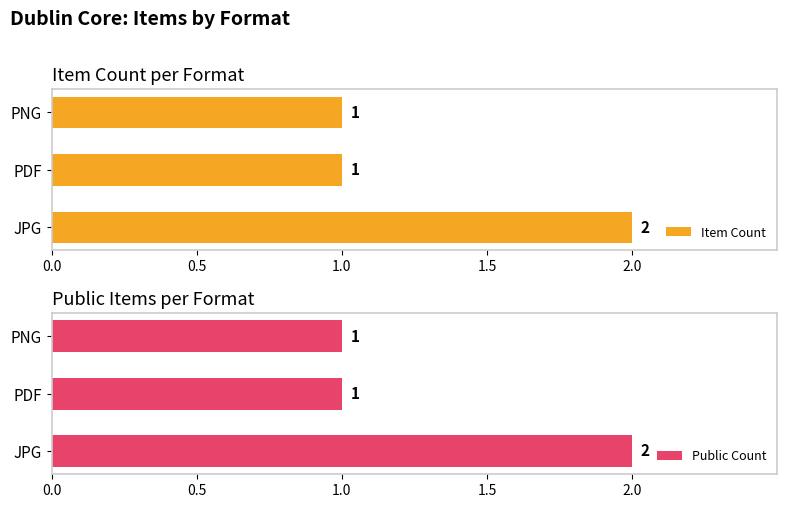

True or false: Item Count has a value of 0 at PNG.

False